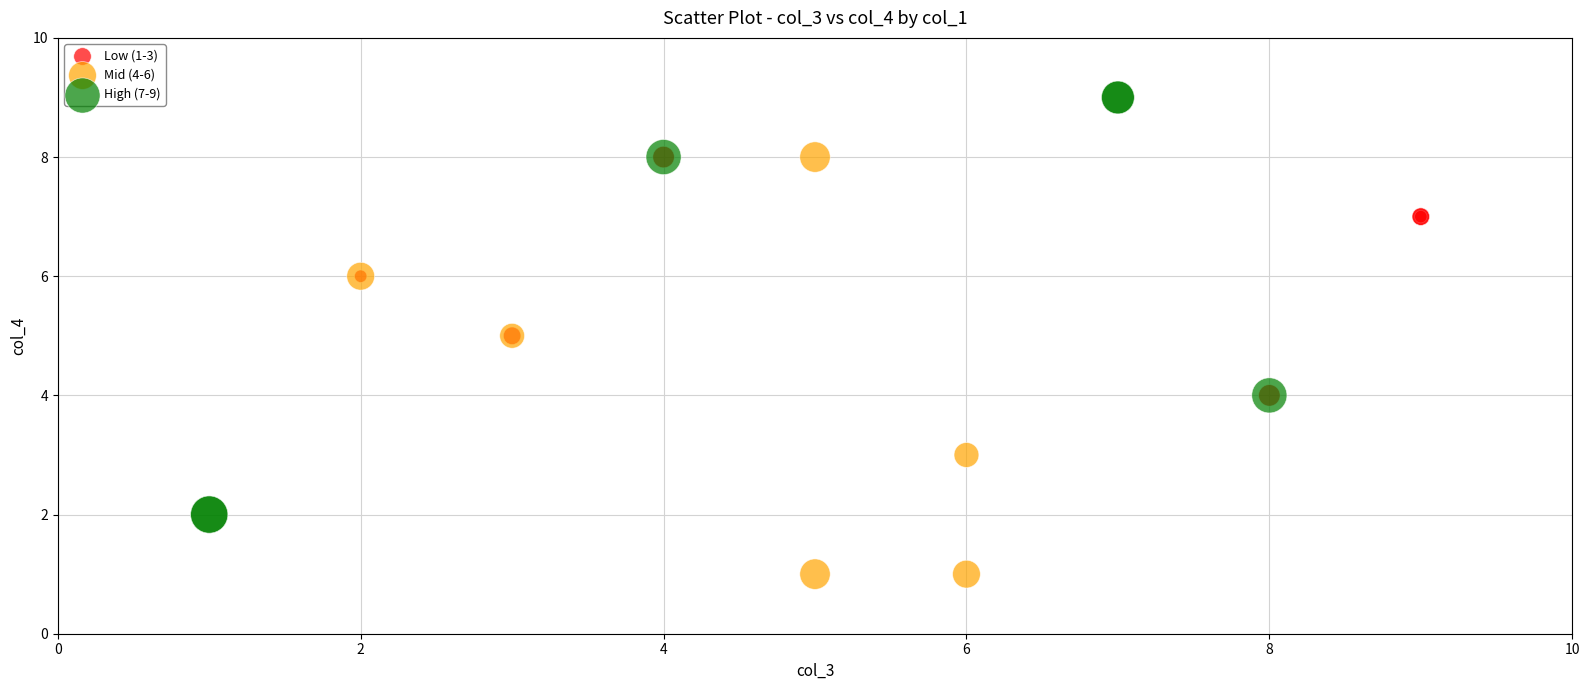

Which series contains the lowest Y value?

Mid (4-6)